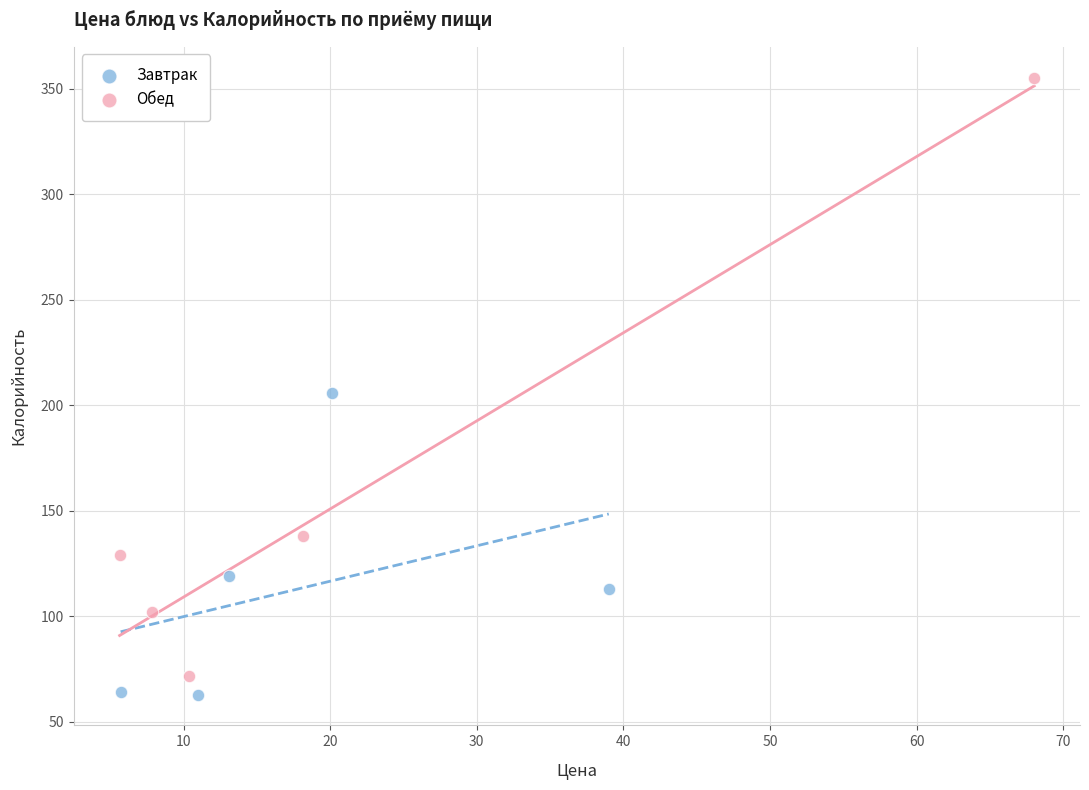

Which series contains the highest Y value?

Обед